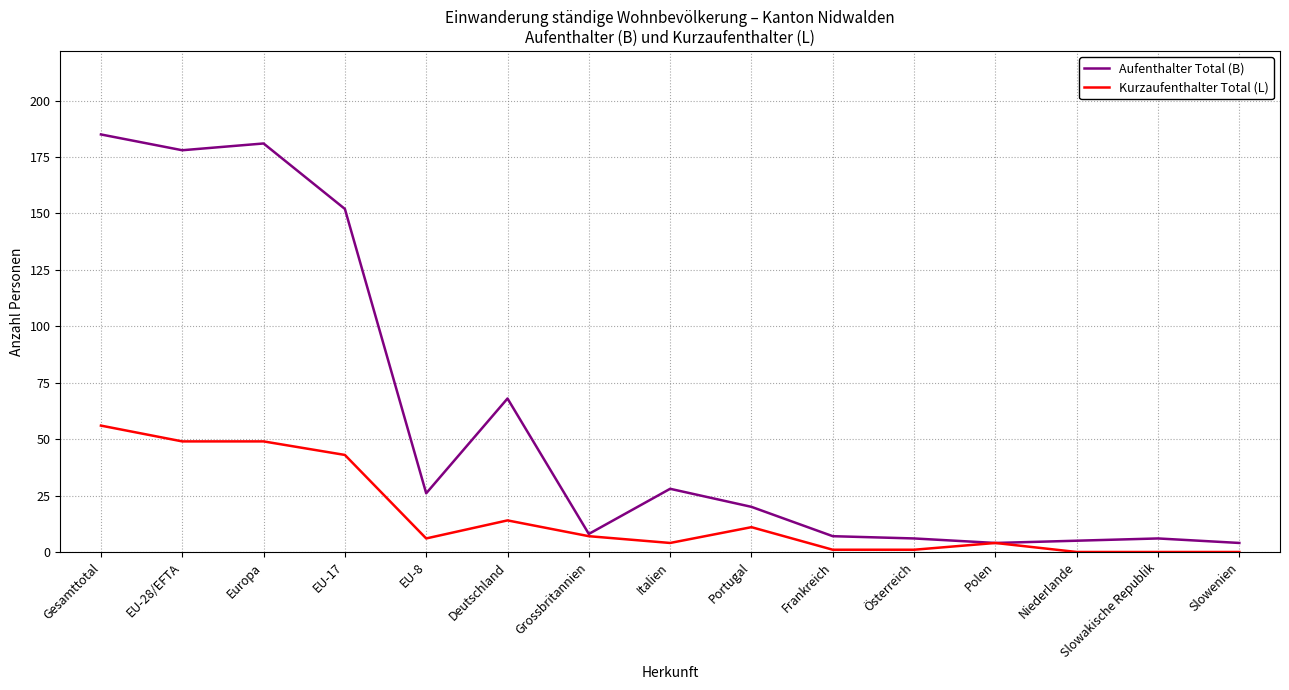

Is this an area chart (filled region under the line)?

No